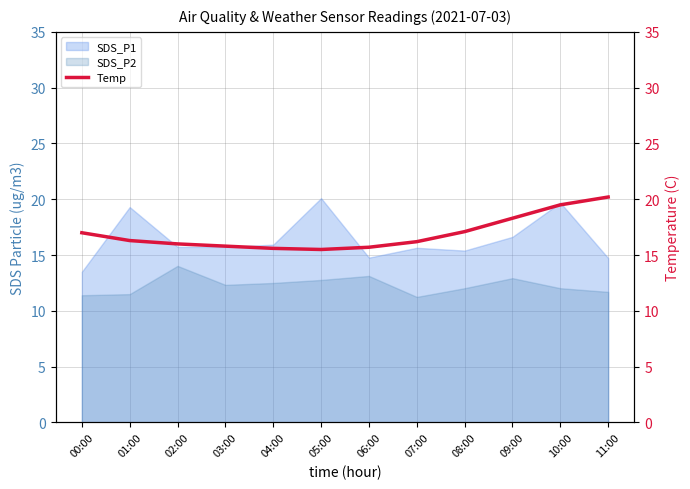

The value at 08:00 is 17.1. True or false?

True